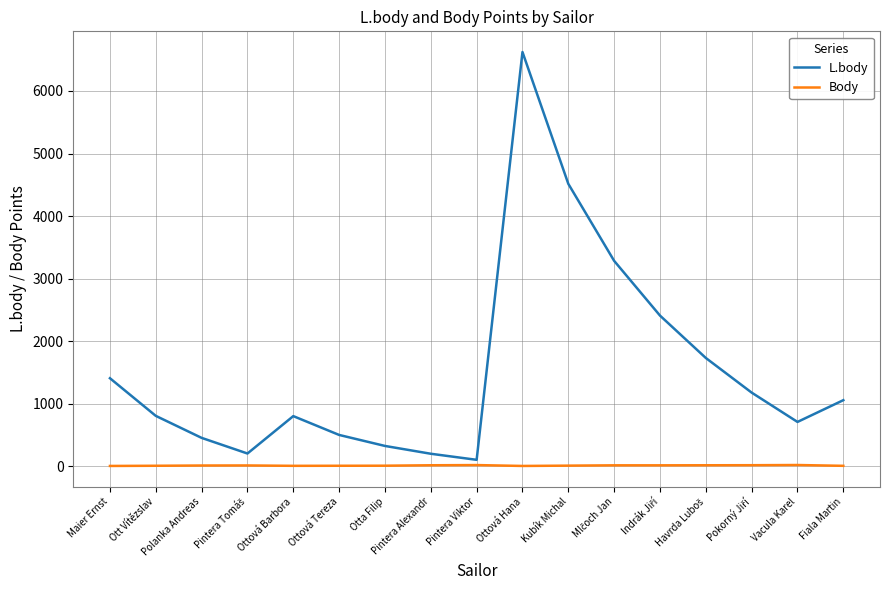

The L.body series shows 804 at Ott Vítězslav. True or false?

True